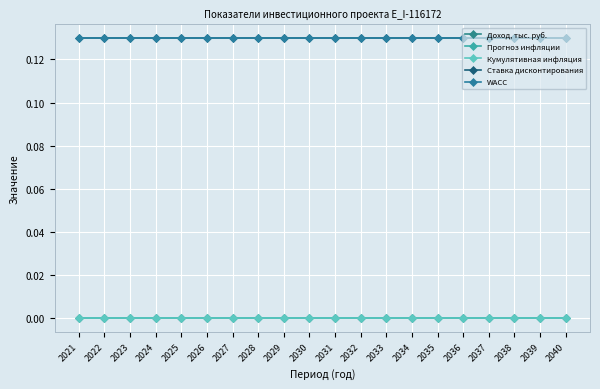

What is the highest value of the WACC series?

0.1